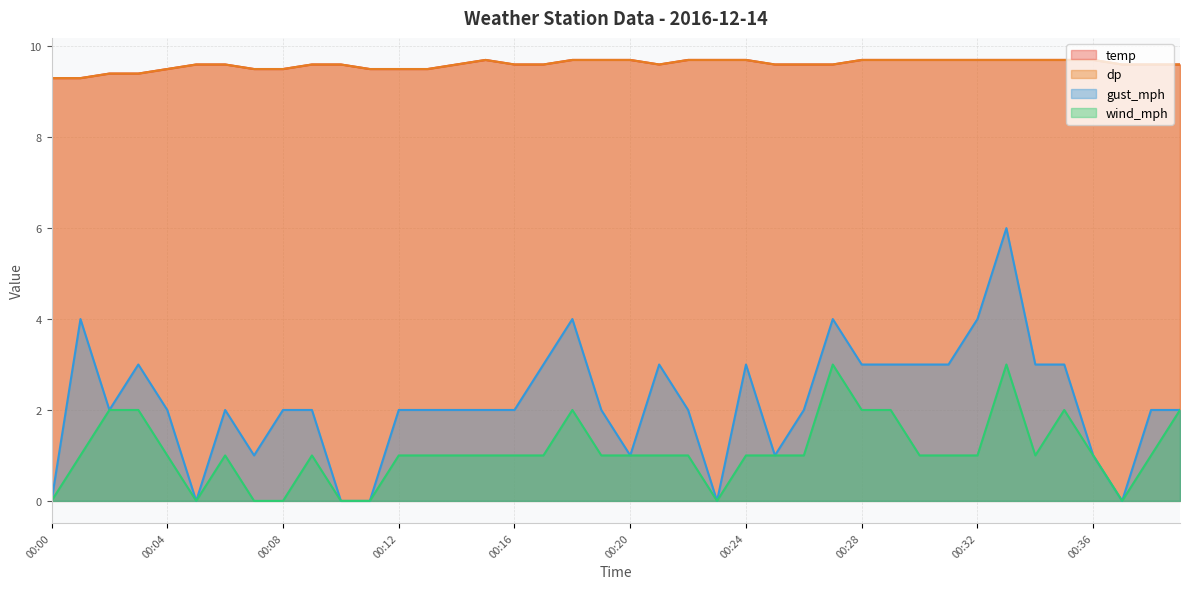

How many interior local peaks does the dp series have?

1